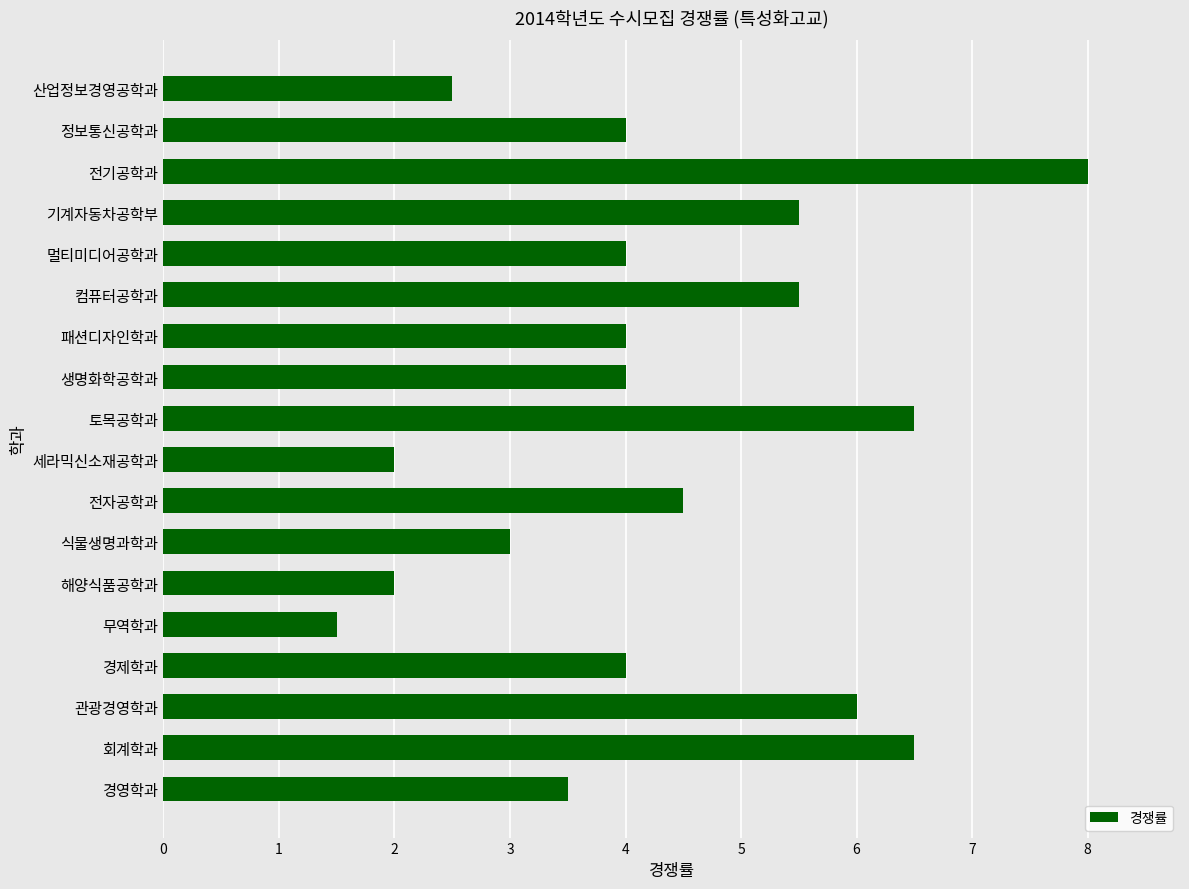

What is the change in value from 관광경영학과 to 무역학과?

-4.5